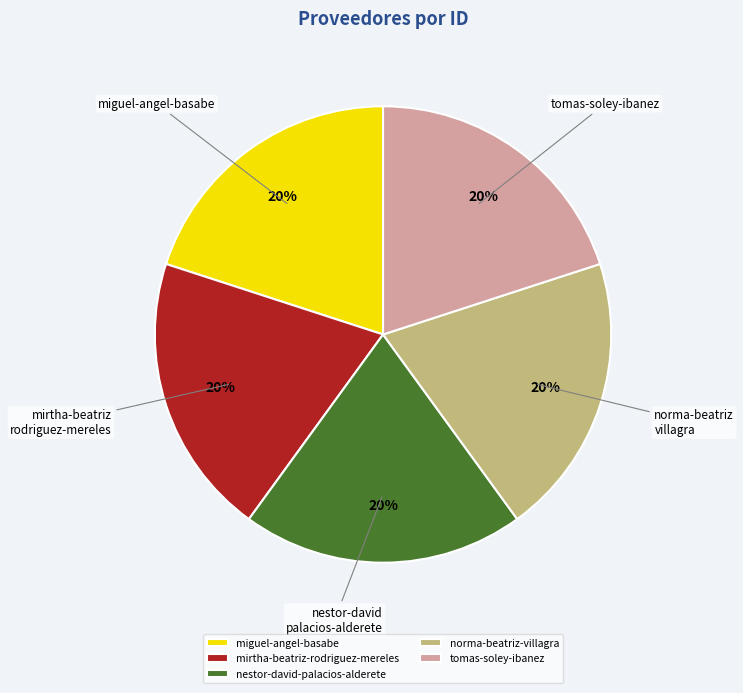

Is the sum of miguel-angel-basabe and mirtha-beatriz-rodriguez-mereles greater than half?

No